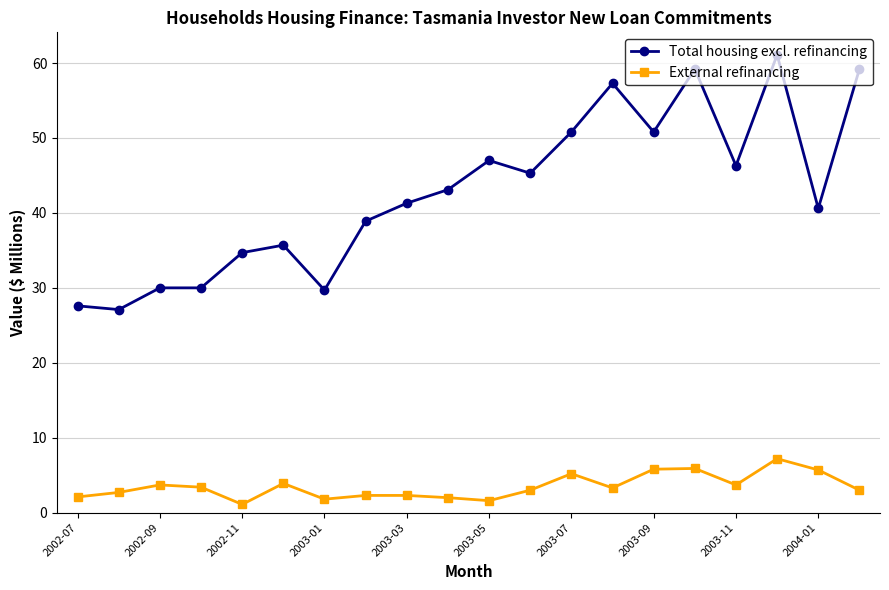

Count the number of categories in the chart.

20